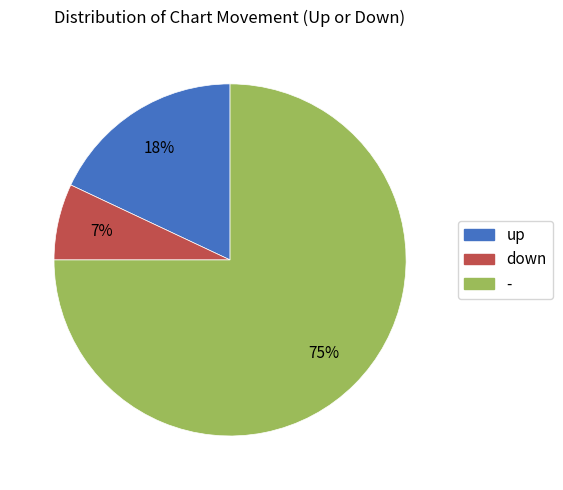

How many slices are in this pie chart?

3